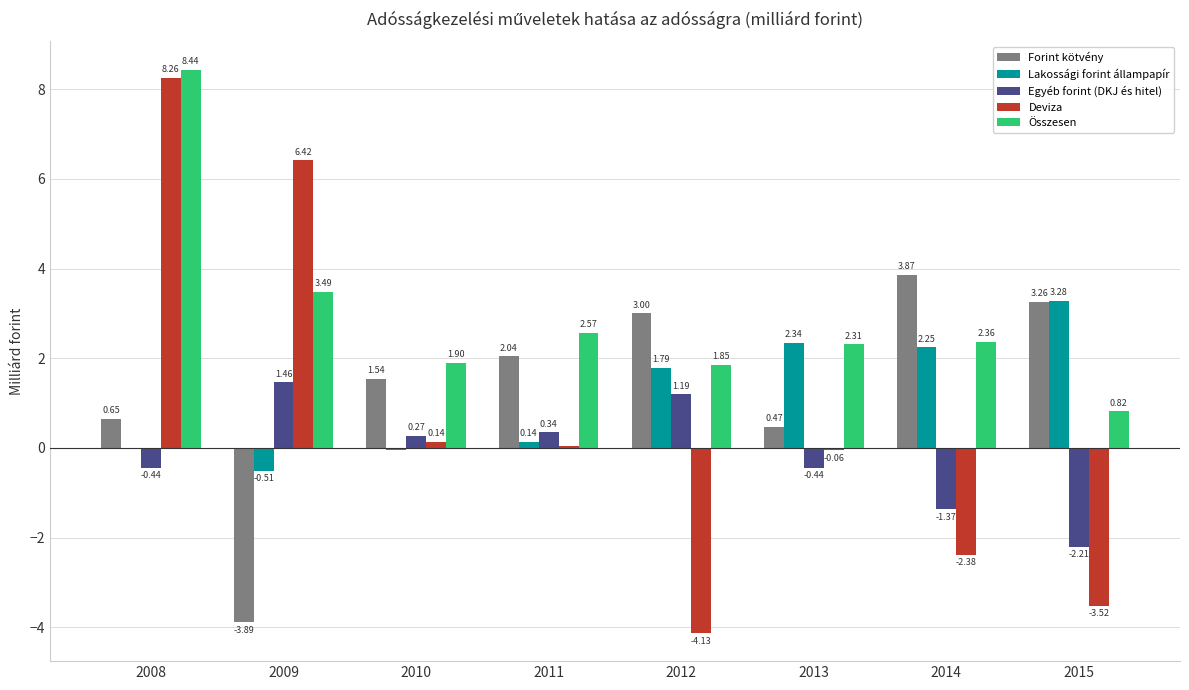

What is the sum of all Lakossági forint állampapír values?

9.2